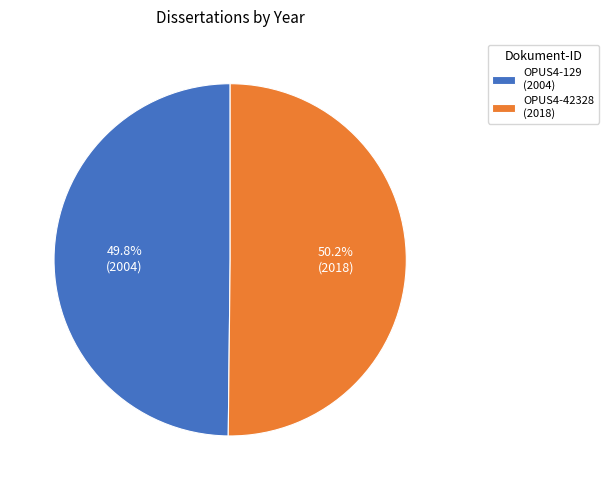

How many segments does this pie chart have?

2